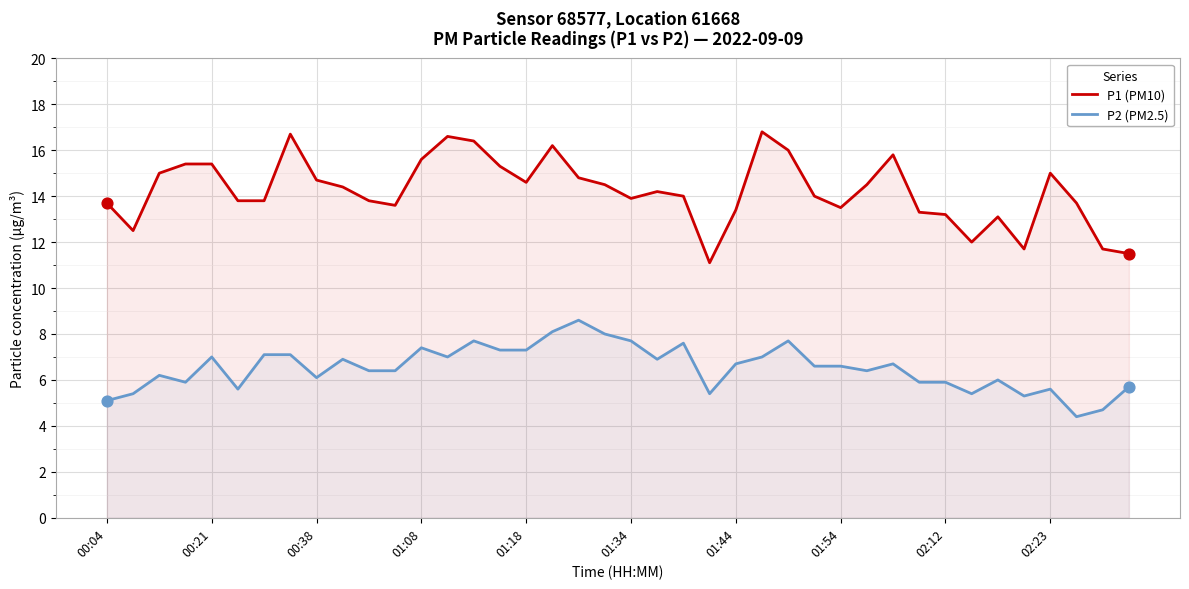

Which series has the largest total across all categories?

P1 (PM10)